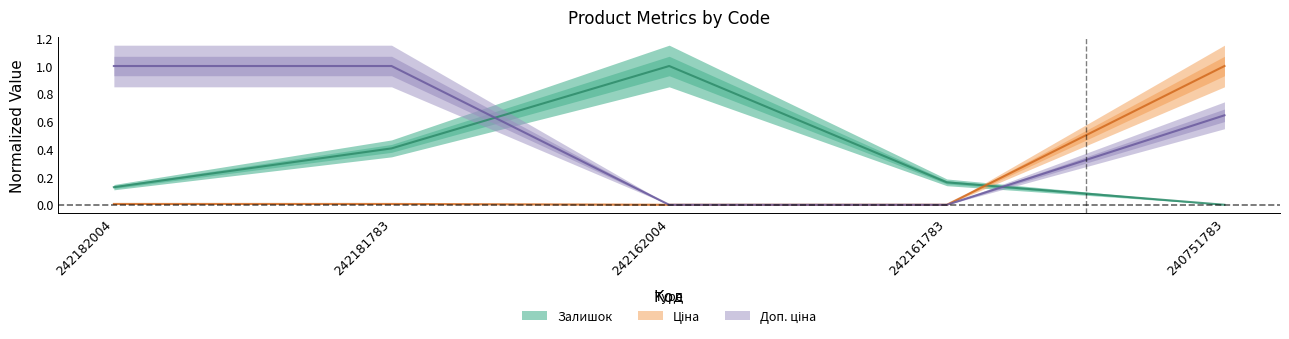

What is the value of the Залишок point at the 2nd from the left?

0.4